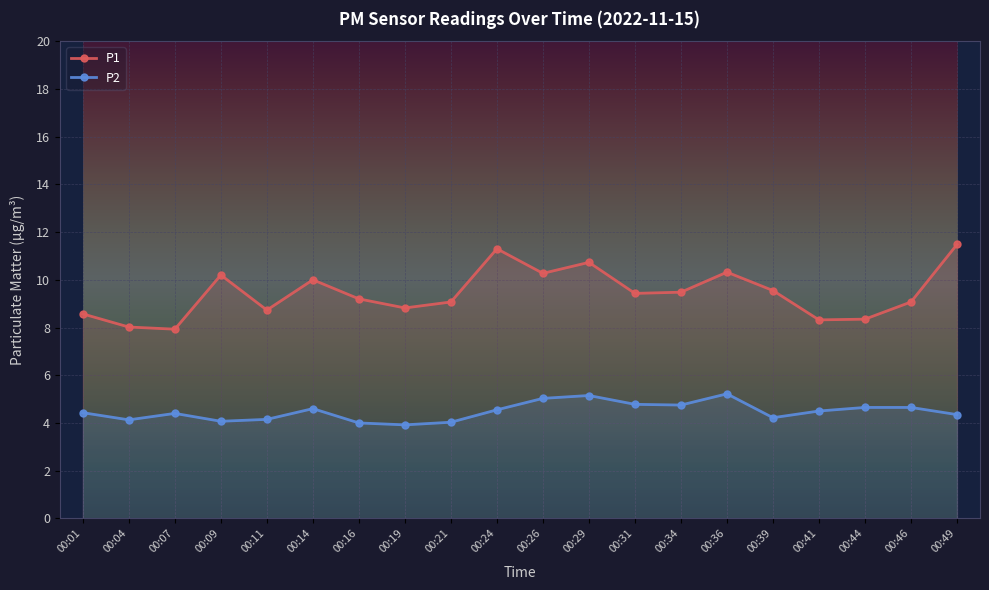

What is the value of the P2 point at the 20th from the left?

4.3